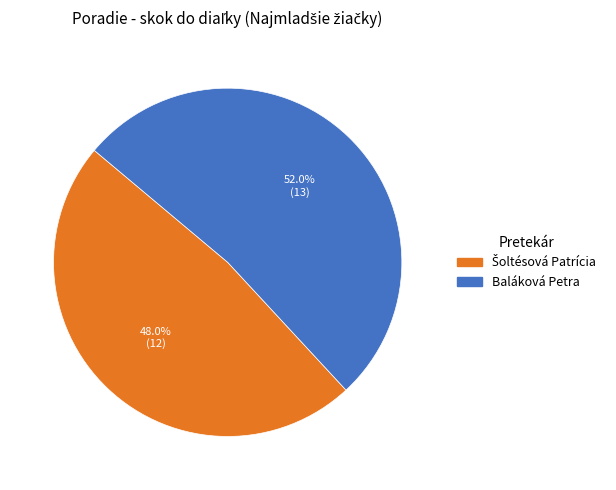

How many slices are in this pie chart?

2